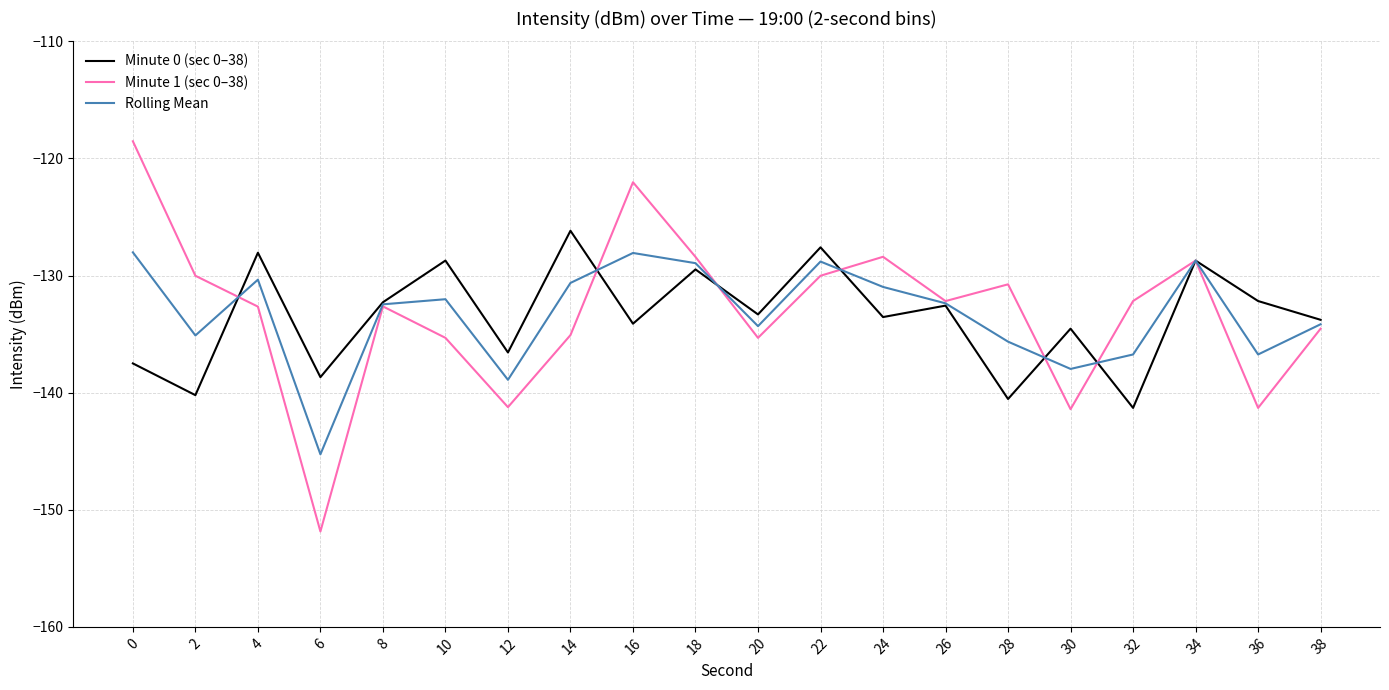

What is the sum of all Rolling Mean values?

-2666.2